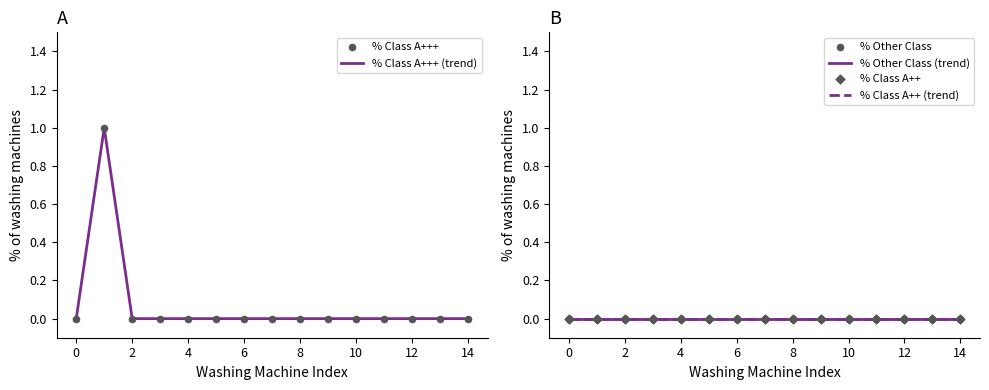

Which series has the widest spread of Y values?

% Class A+++ (trend)